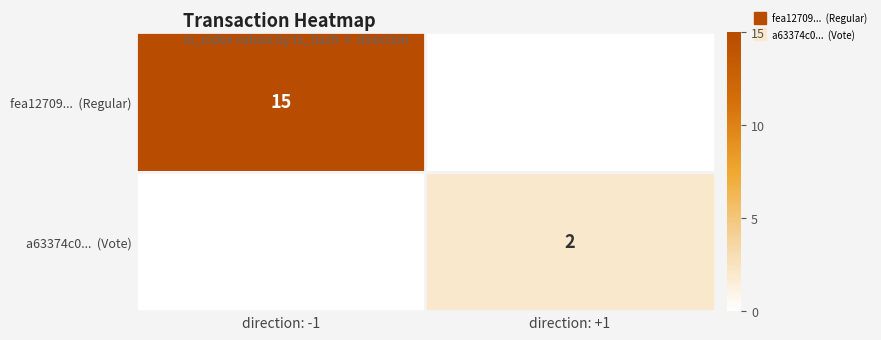

Which has a higher value, direction: +1 or direction: -1?

direction: -1